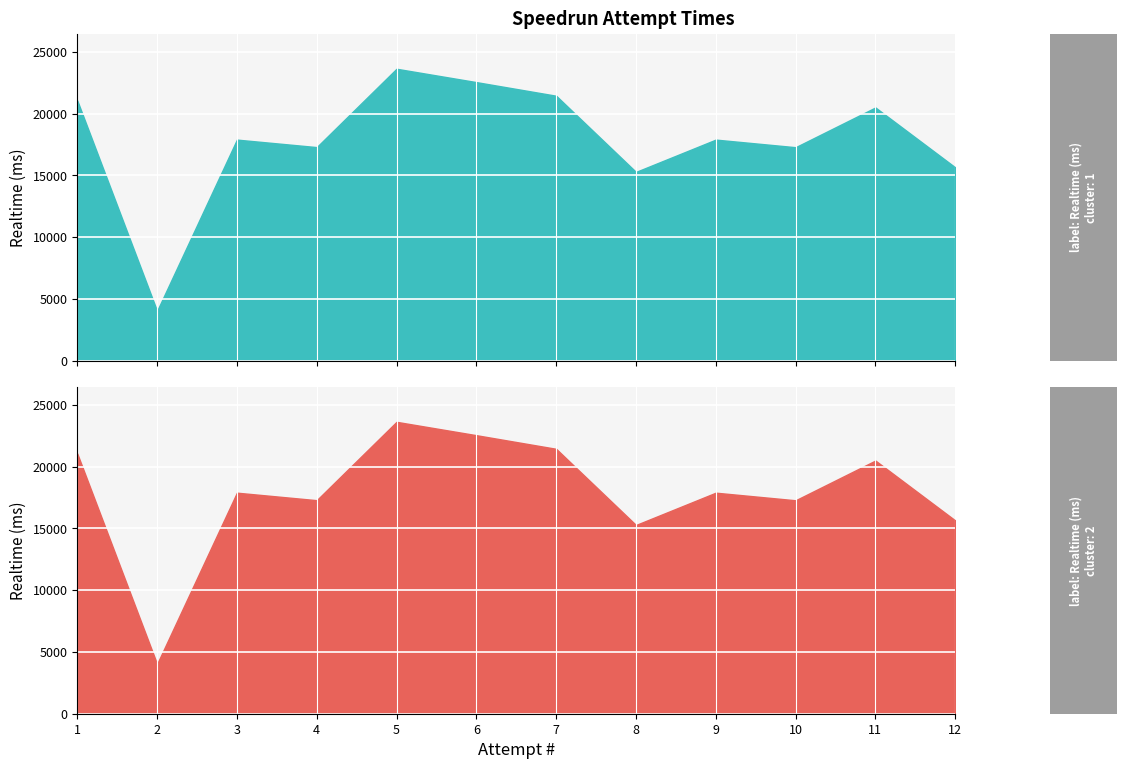

What is the difference between the values at 11 and 1?

565